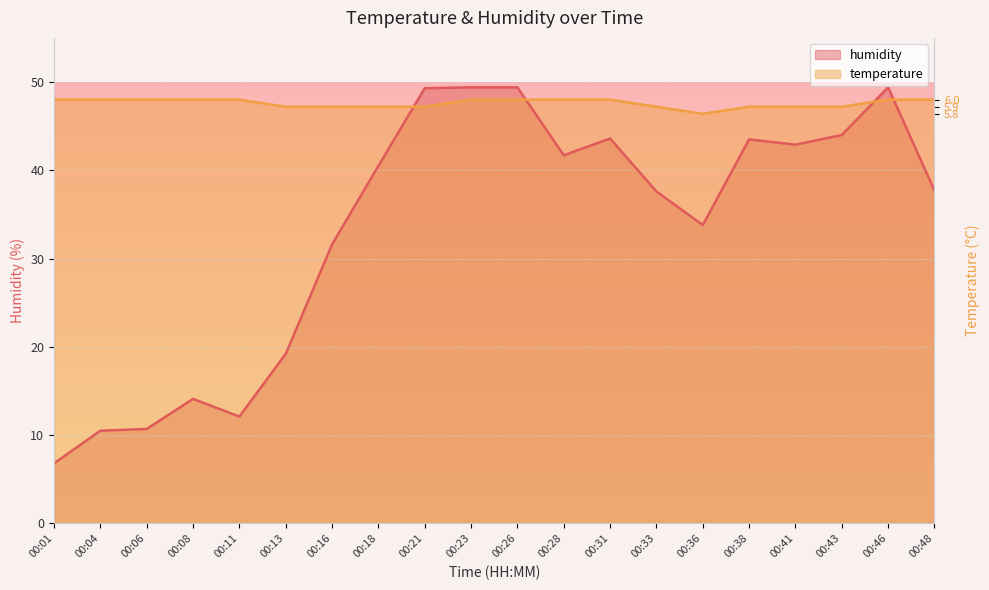

The value of temperature at 00:48 is 48.0. True or false?

True